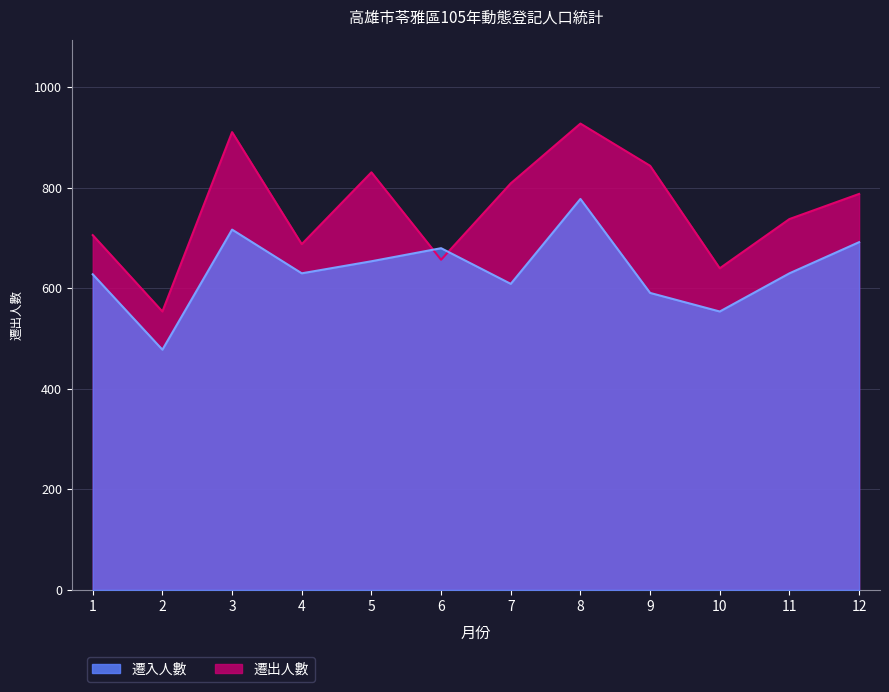

Which label corresponds to the smallest value in the chart?

2